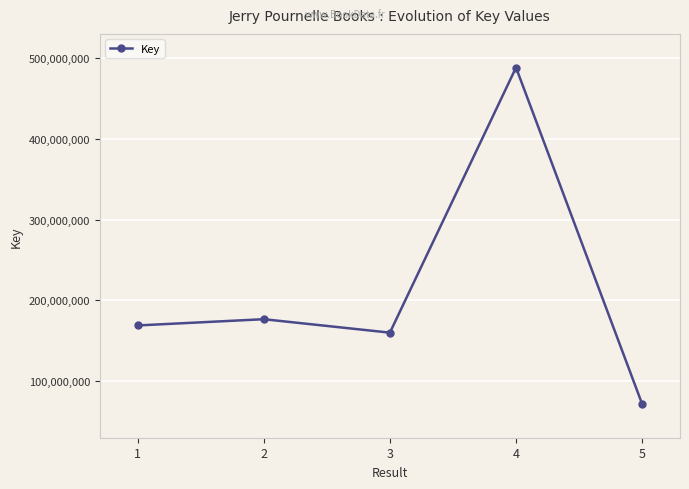

What is the average value?

213135842